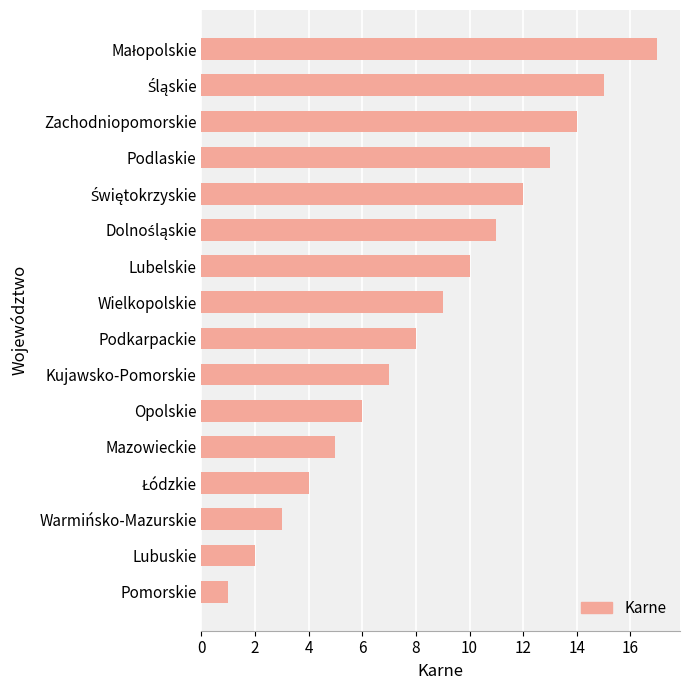

Which has a higher value, Wielkopolskie or Podlaskie?

Podlaskie